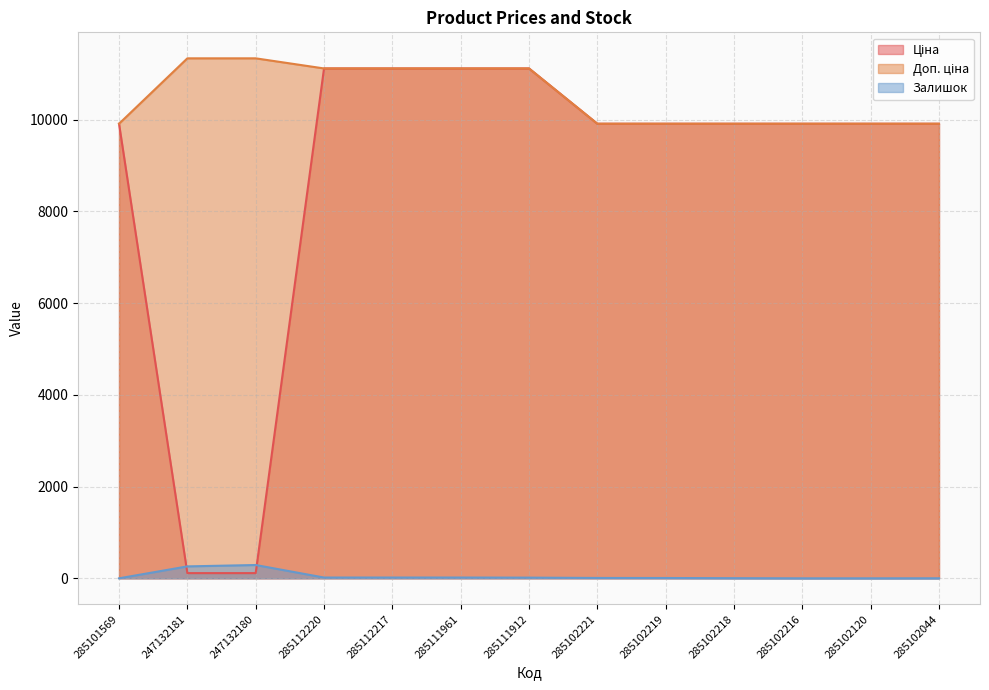

Which series has the widest spread of values?

Ціна